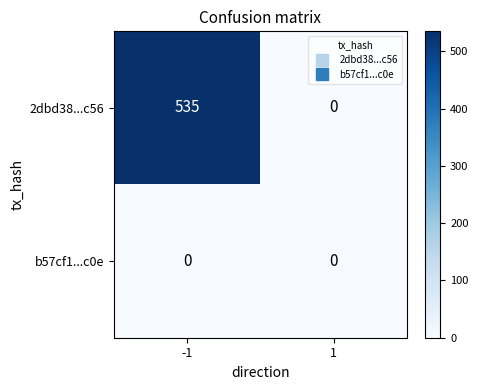

Rank the series by their average value, from highest to lowest.

2dbd38...c56, b57cf1...c0e